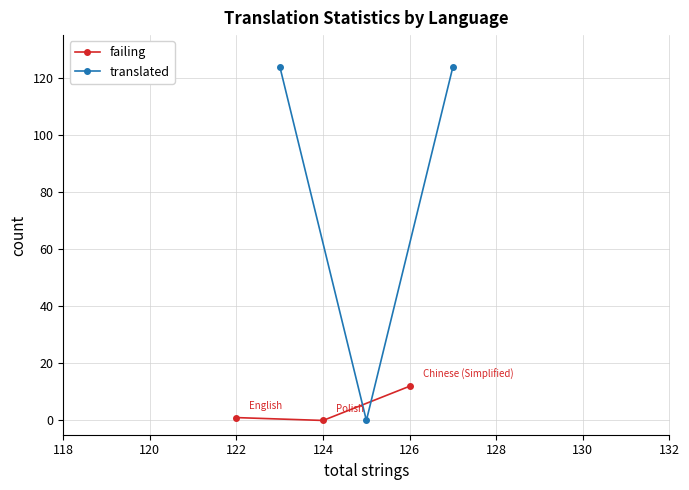

How many lines are shown in the chart?

2